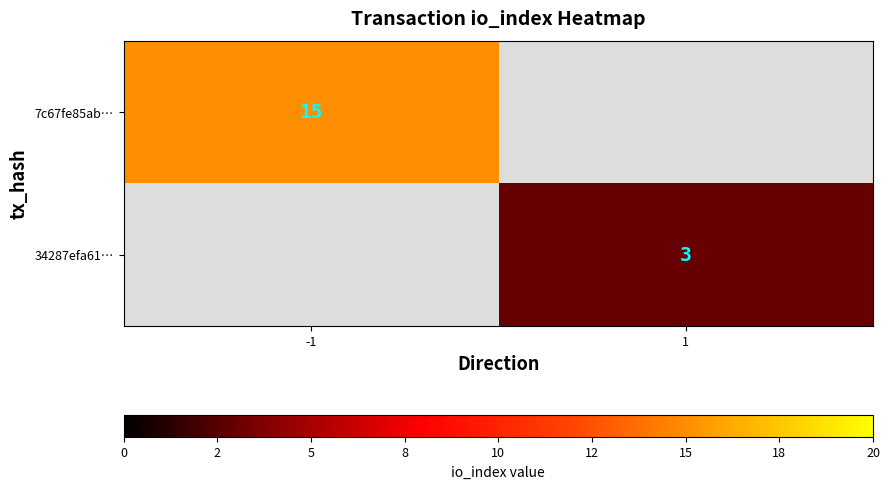

At how many categories does at least one series exceed 4?

1